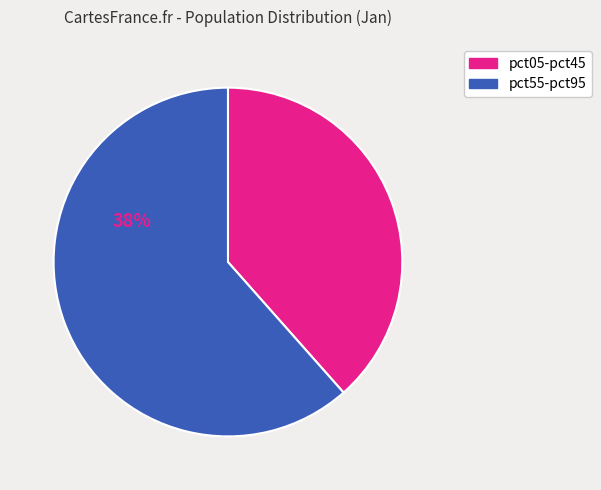

Does any single category account for the majority?

Yes